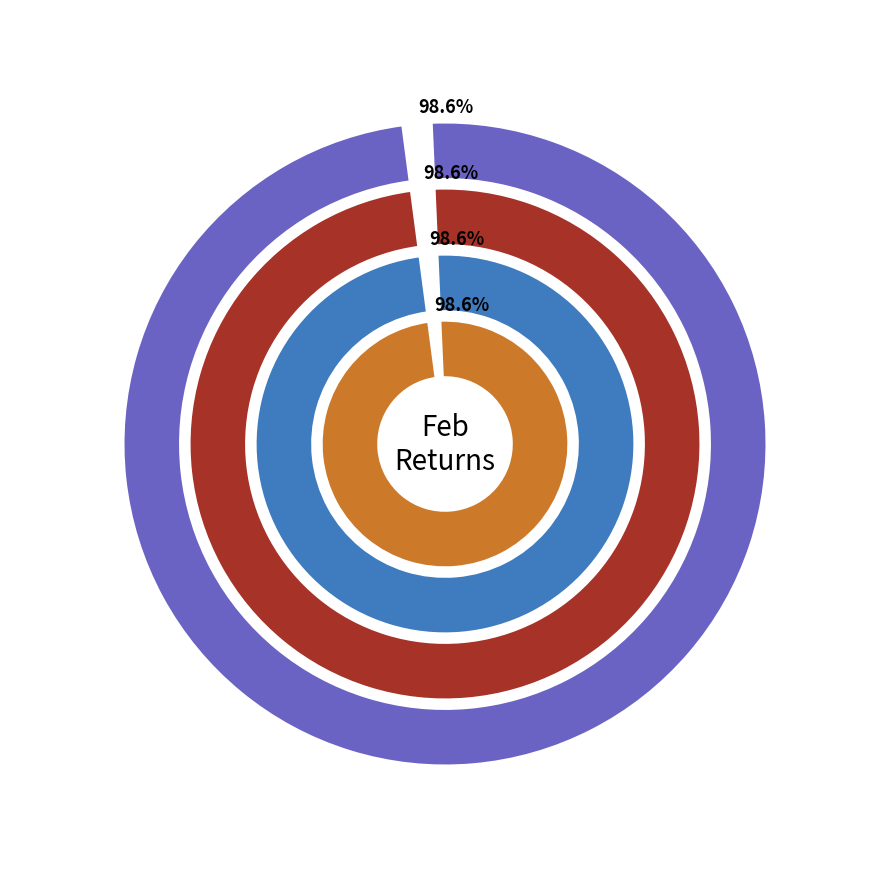

How much of the chart is everything except pct65?

93.4%